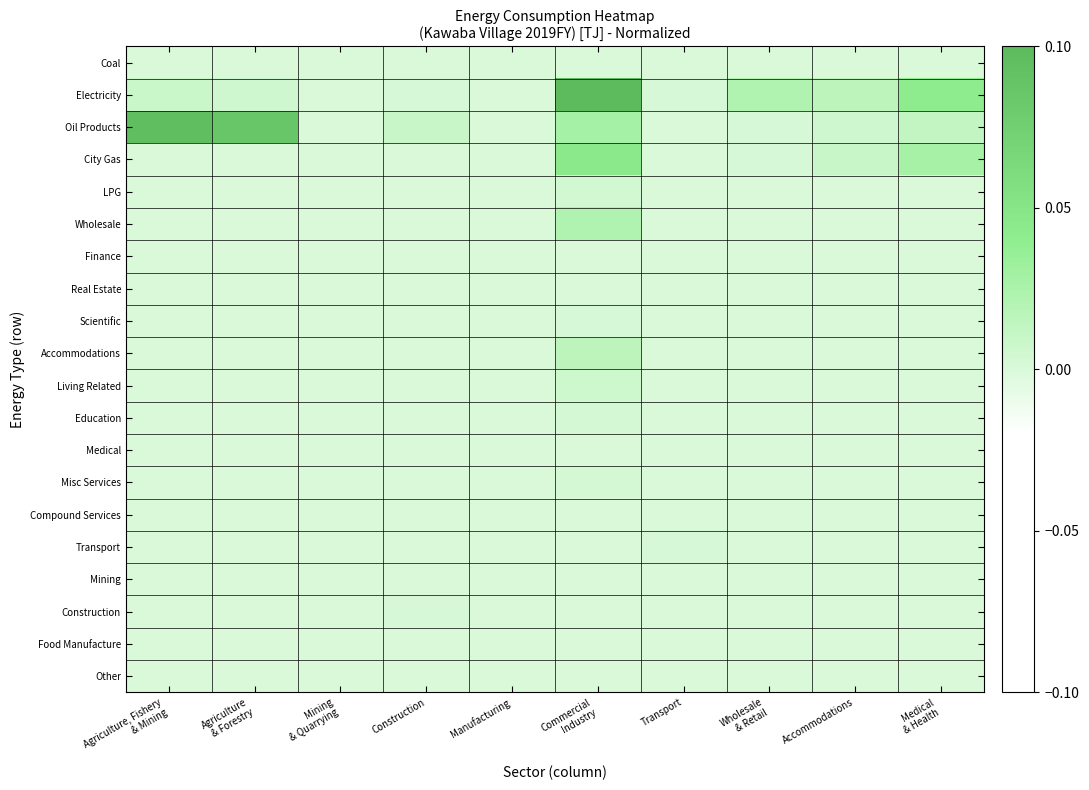

Rank the series at Accommodations from highest to lowest value.

Electricity, City Gas, Oil Products, Coal, LPG, Wholesale, Finance, Real Estate, Scientific, Accommodations, Living Related, Education, Medical, Misc Services, Compound Services, Transport, Mining, Construction, Food Manufacture, Other